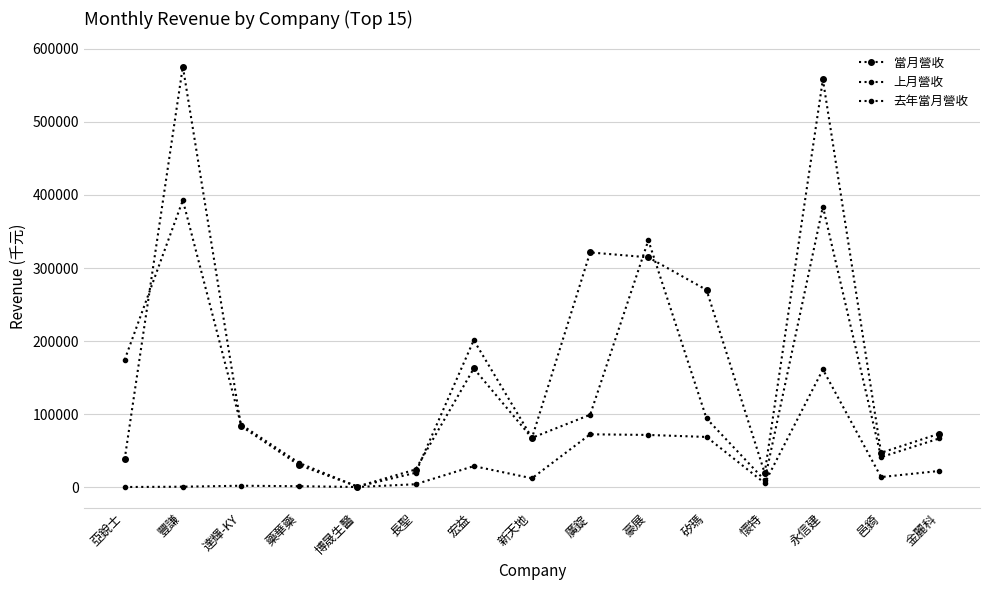

At which label does 去年當月營收 first exceed 11952?

宏益